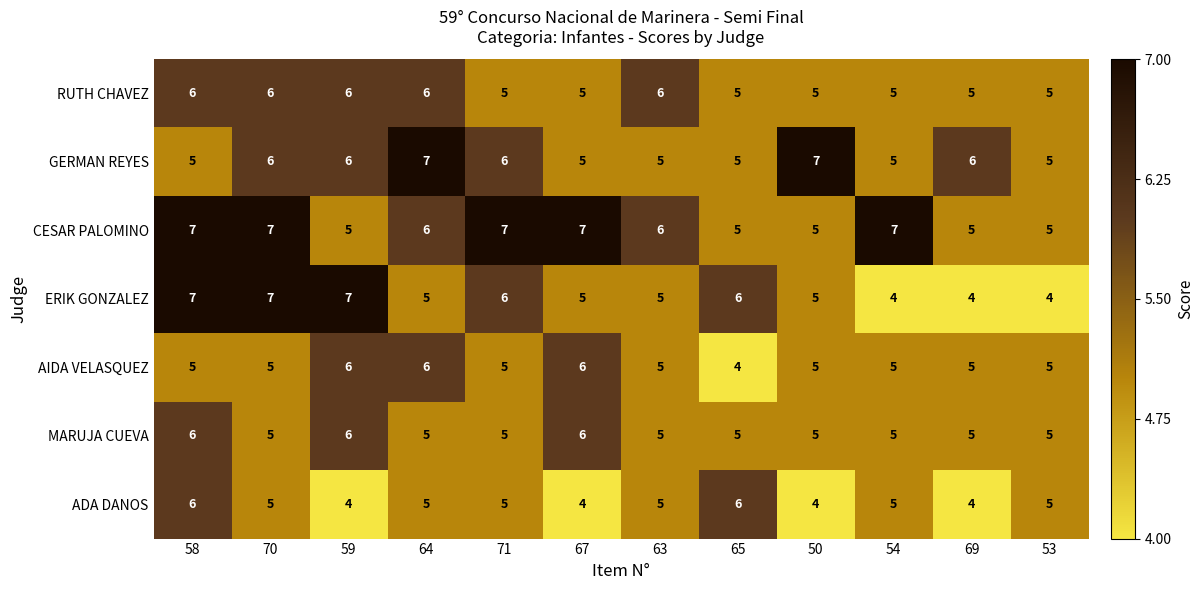

What is the sum of the MARUJA CUEVA values at 50 and 58?

11